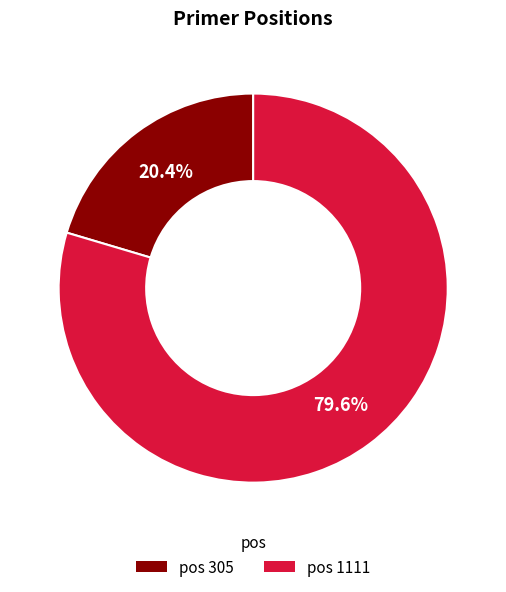

Does any single category account for the majority?

Yes